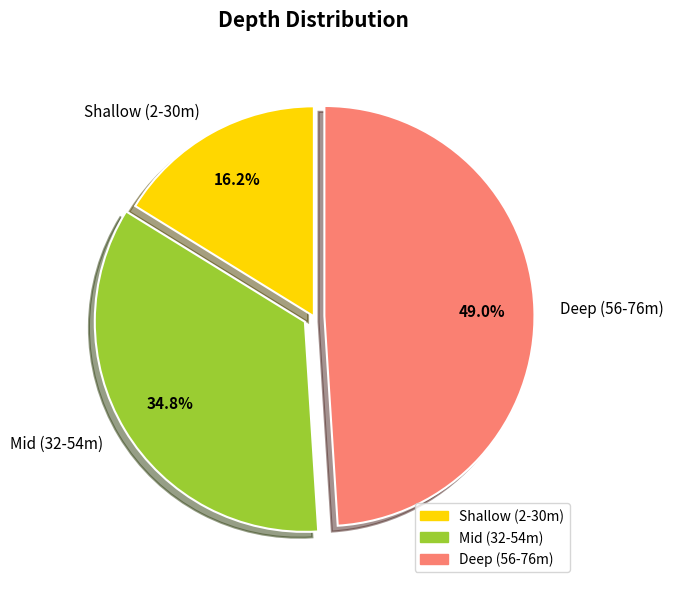

Does any single category account for the majority?

No